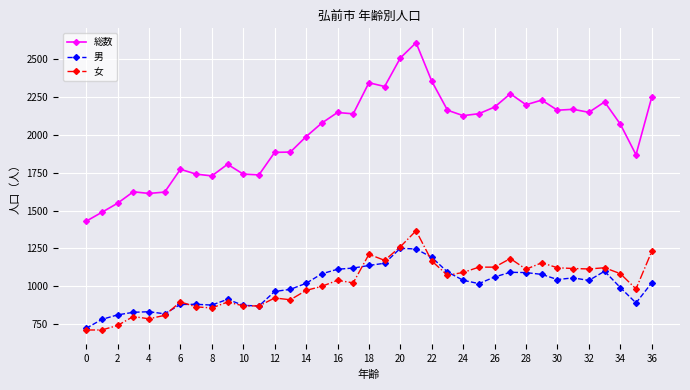

What is the sum of all 総数 values?

74339